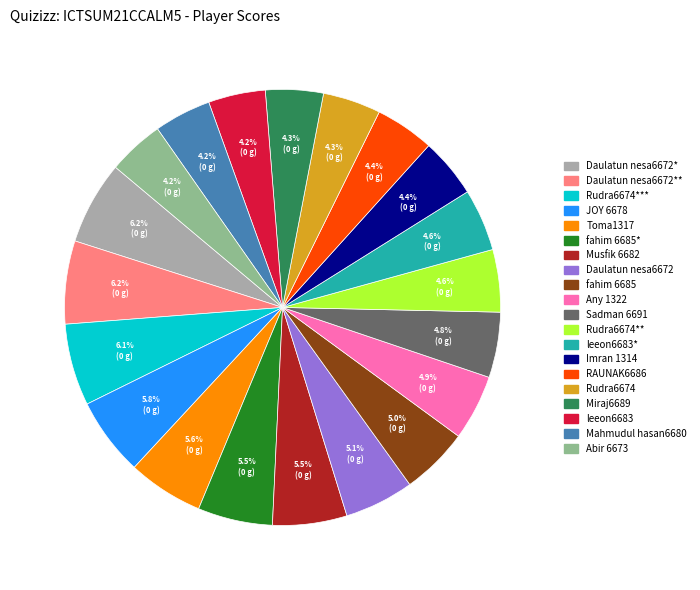

Does any single category account for the majority?

No